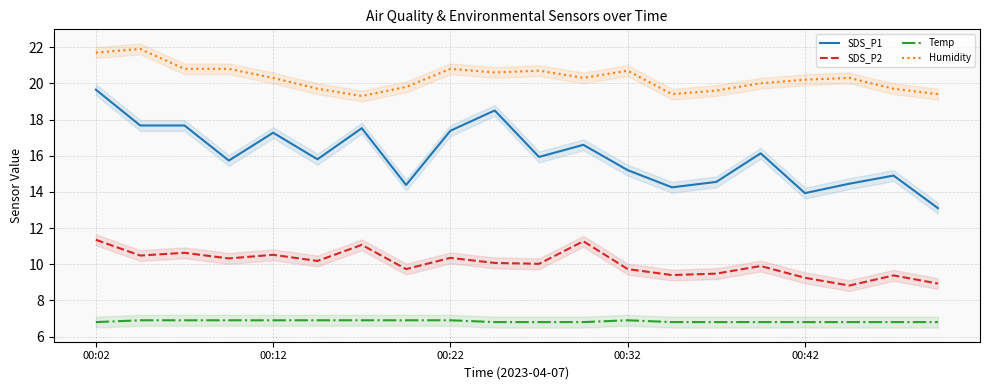

Reading right to left, list all the values displayed in this chart.

SDS_P1: 13.1	14.9	14.4	13.9	16.1	14.6	14.2	15.2	16.6	15.9	18.5	17.4	14.4	17.5	15.8	17.3	15.7	17.7	17.7	19.6
SDS_P2: 8.9	9.4	8.8	9.2	9.9	9.5	9.4	9.7	11.3	10.0	10.1	10.3	9.7	11.1	10.2	10.5	10.3	10.6	10.5	11.3
Temp: 6.8	6.8	6.8	6.8	6.8	6.8	6.8	6.9	6.8	6.8	6.8	6.9	6.9	6.9	6.9	6.9	6.9	6.9	6.9	6.8
Humidity: 19.4	19.7	20.3	20.2	20.0	19.6	19.4	20.7	20.3	20.7	20.6	20.8	19.8	19.3	19.7	20.3	20.8	20.8	21.9	21.7